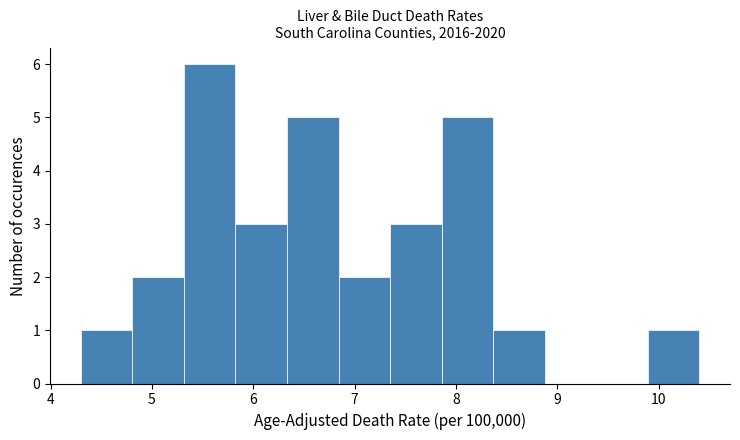

Reading left to right, transcribe this chart: for each bar, give the range it covers on the x-axis and its height. Neither the bar edges nor the heights are printed on the chart, so give them approximately, as read against the axes.

4.3 to 4.8: 1
4.8 to 5.3: 2
5.3 to 5.8: 6
5.8 to 6.3: 3
6.3 to 6.8: 5
6.8 to 7.4: 2
7.4 to 7.9: 3
7.9 to 8.4: 5
8.4 to 8.9: 1
8.9 to 9.4: 0
9.4 to 9.9: 0
9.9 to 10.4: 1